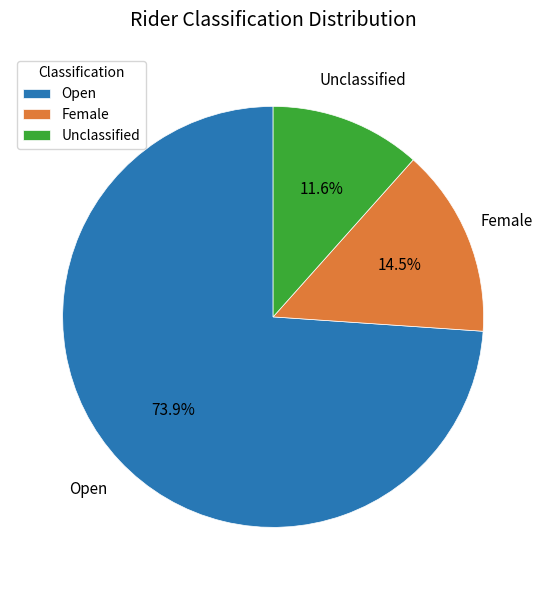

Which category accounts for the majority?

Open